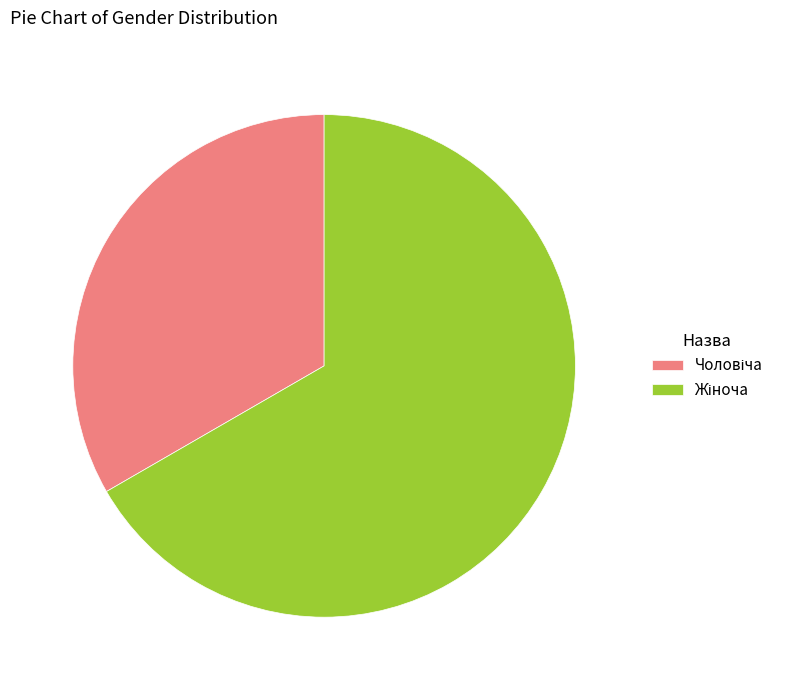

Does any single category account for the majority?

Yes